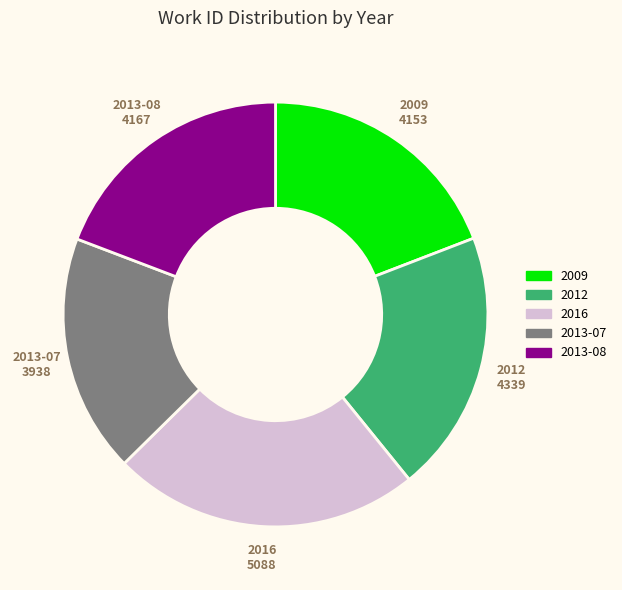

Is it true that 2013-08 is 28% of the pie?

False